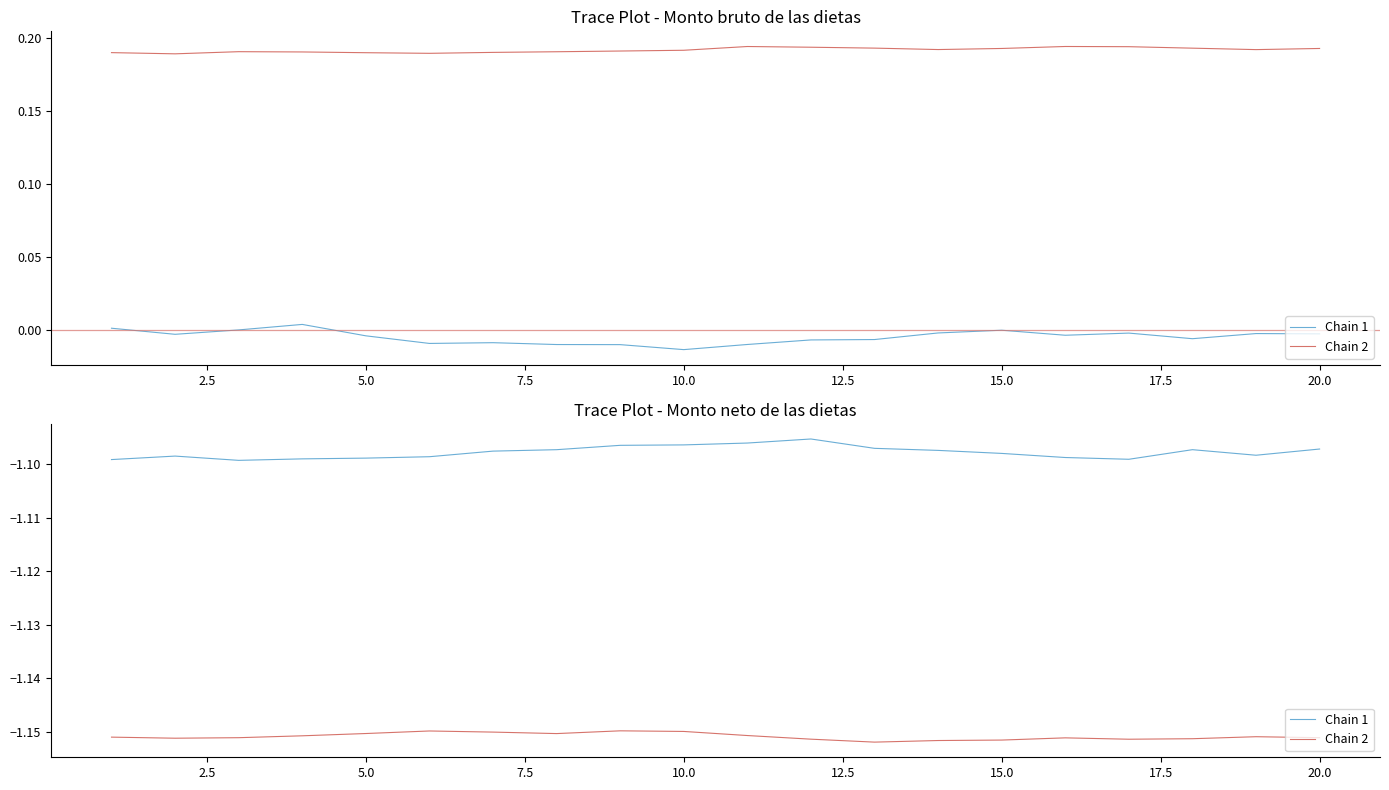

Is this an area chart (filled region under the line)?

No